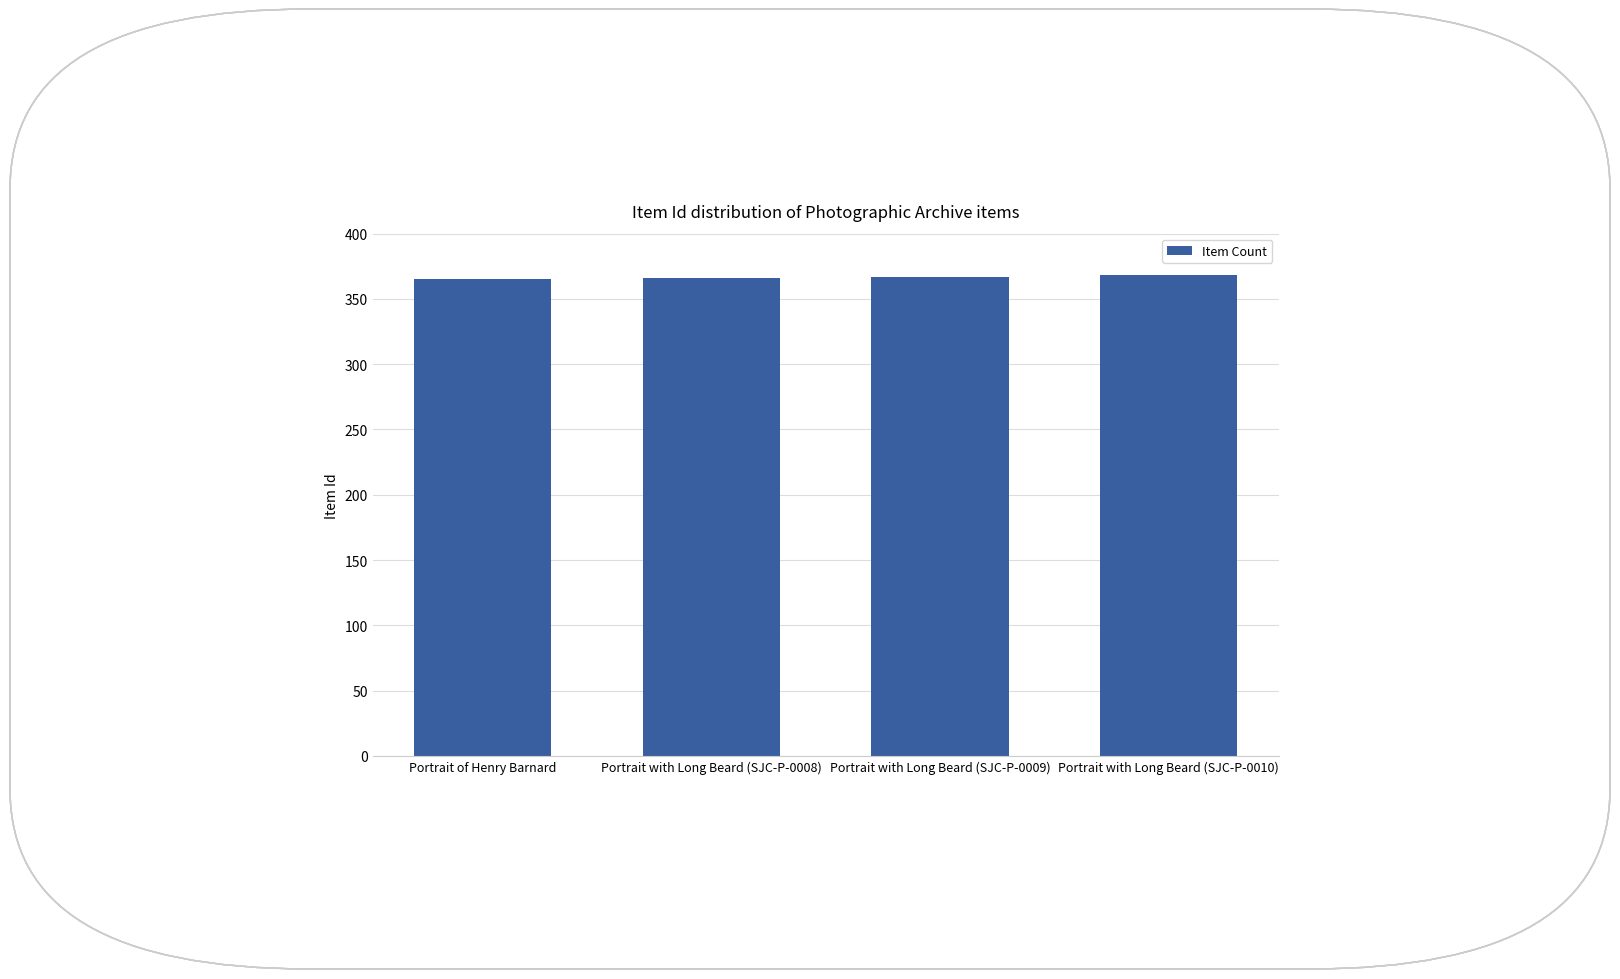

How many distinct data groups are displayed?

1